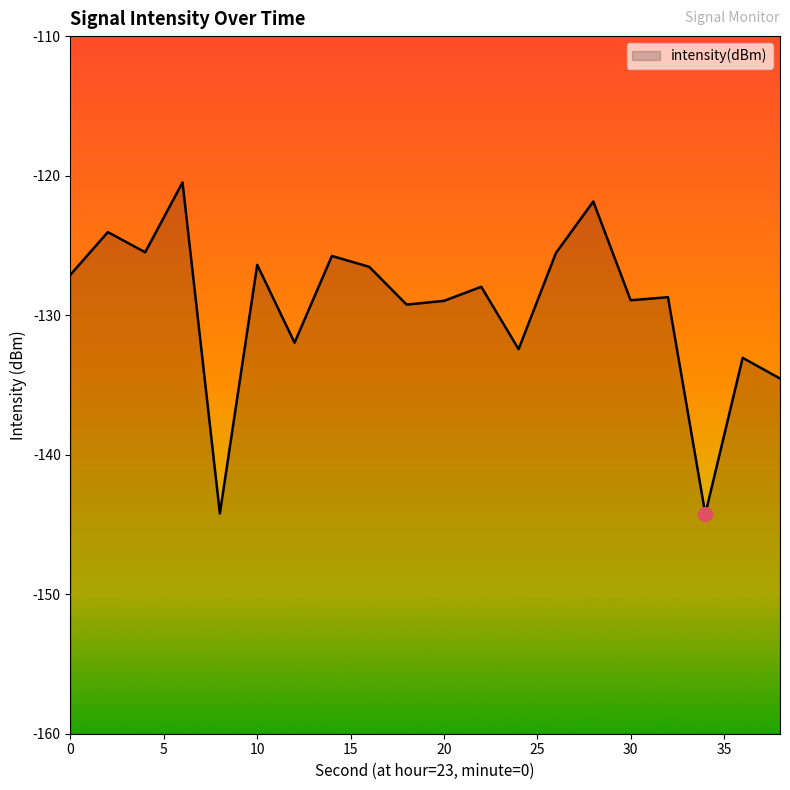

Reading left to right, extract all data points from this chart.

-127.1	-124.0	-125.5	-120.5	-144.2	-126.4	-132.0	-125.8	-126.5	-129.2	-129.0	-128.0	-132.4	-125.5	-121.9	-128.9	-128.7	-144.3	-133.1	-134.5